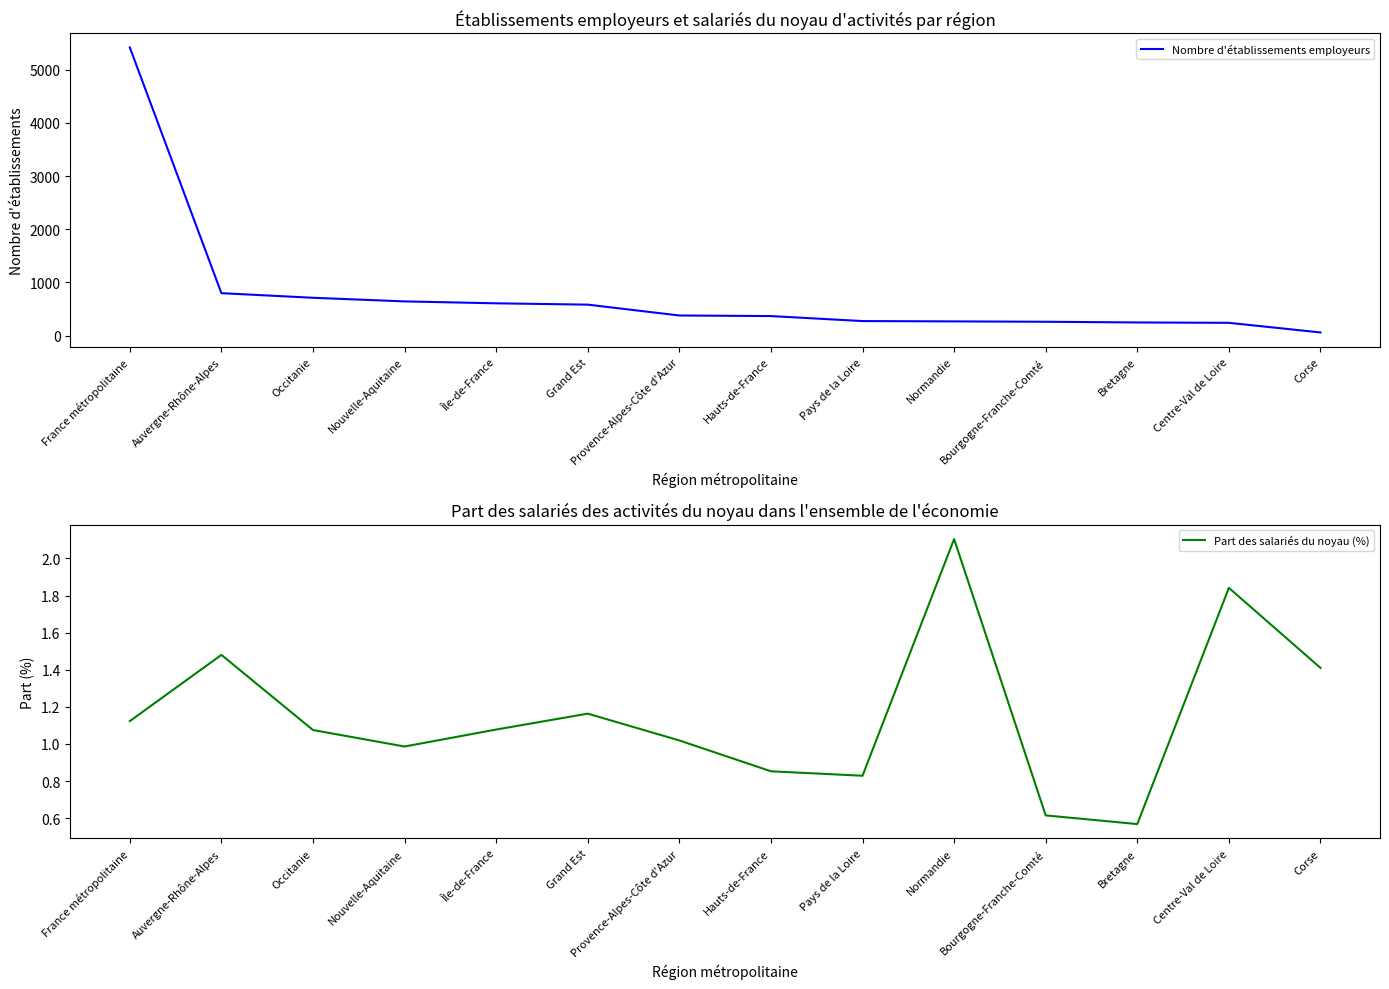

Where does the Nombre d'établissements employeurs series first go above 377?

France métropolitaine